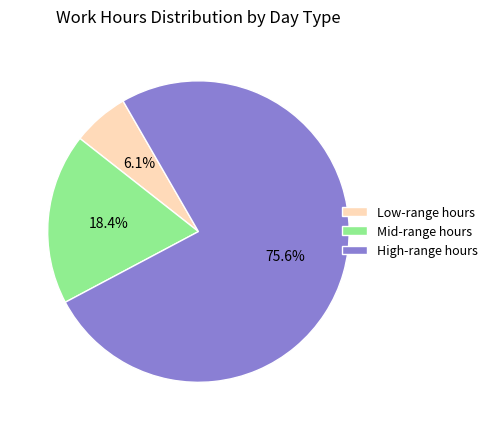

Rank the categories by value from lowest to highest.

Low-range hours, Mid-range hours, High-range hours